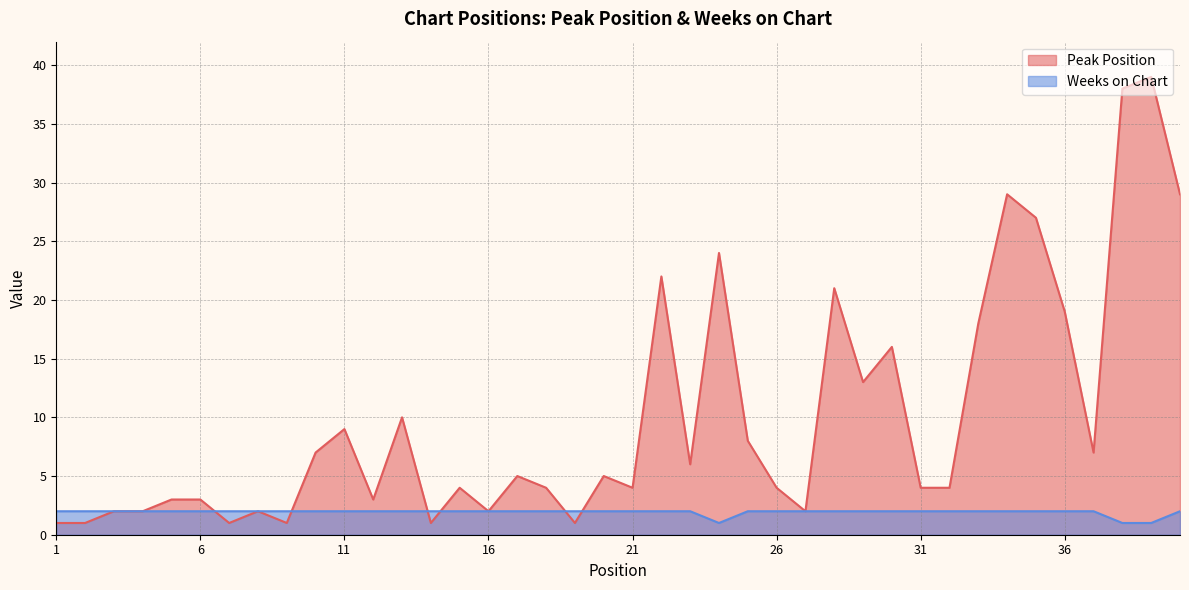

What are all the series names shown in the legend?

Peak Position, Weeks on Chart